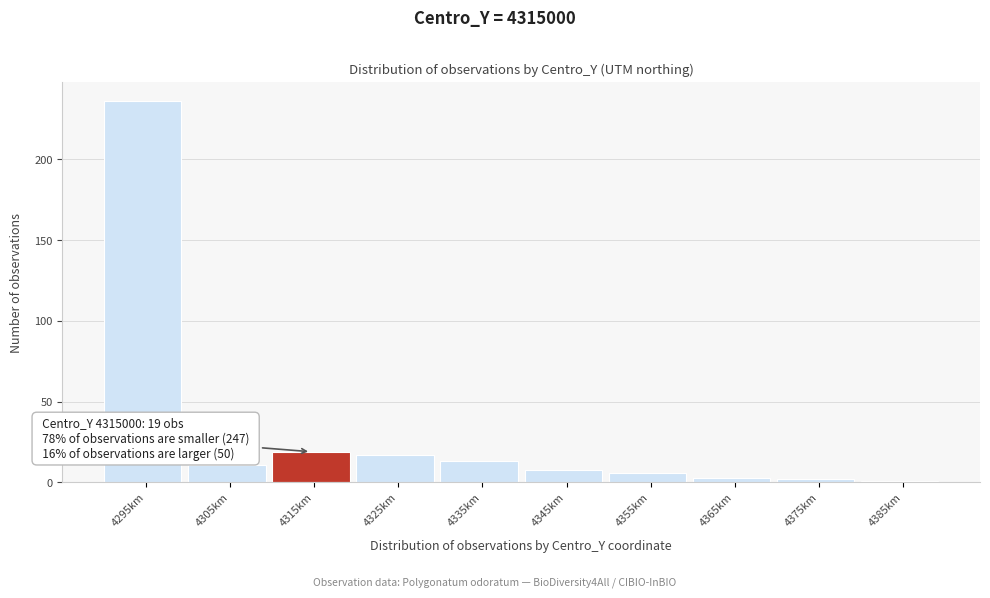

Reading left to right, extract all data points from this chart.

236	11	19	17	13	8	6	3	2	1